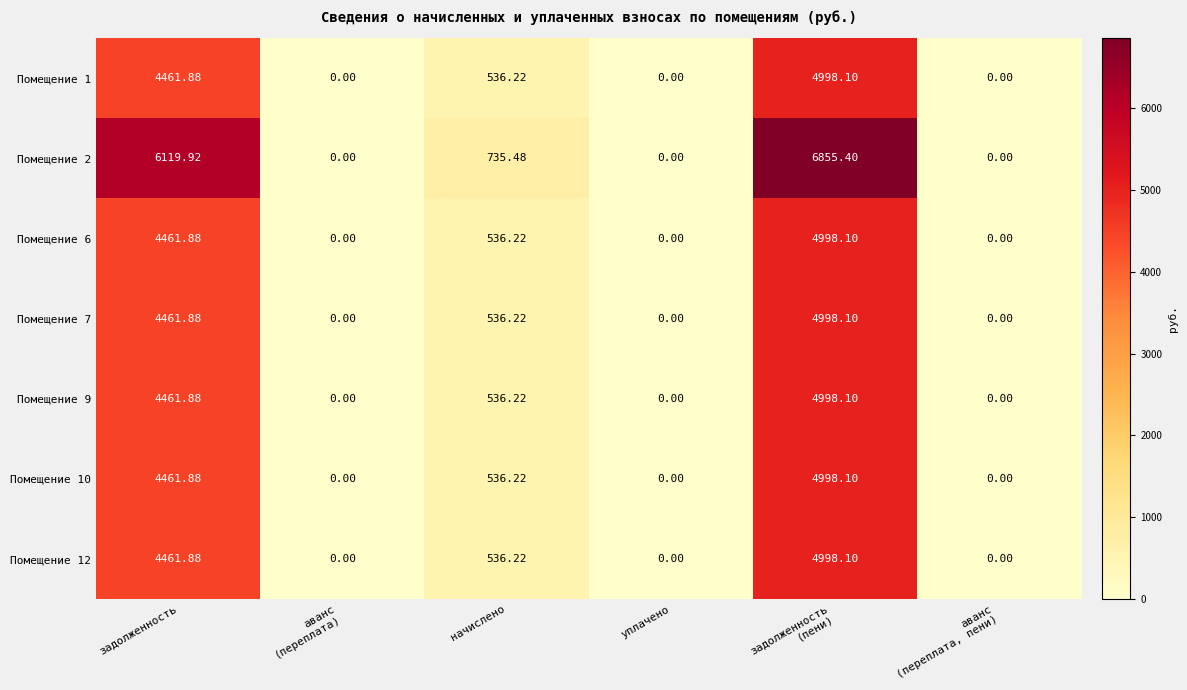

What is the difference between the highest and lowest values at задолженность
(пени)?

1857.3